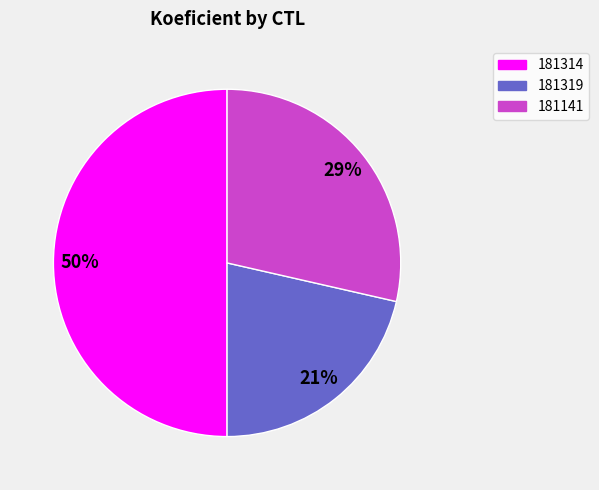

Between 181141 and 181319, which is larger?

181141